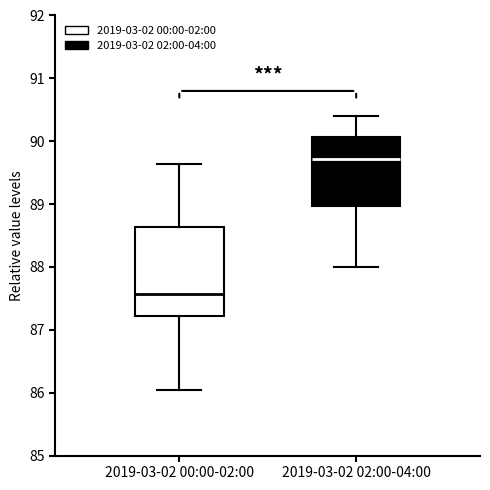

Reading left to right, read every box against the y-axis: the position of its median line, the range the box covers, and the ends of its whiskers. The values are not printed on the chart, so give them approximately, as read against the axis.

2019-03-02 00:00-02:00: median 87.6, box 87.2 to 88.6, whiskers 86.1 to 89.6
2019-03-02 02:00-04:00: median 89.7, box 89.0 to 90.1, whiskers 88.0 to 90.4